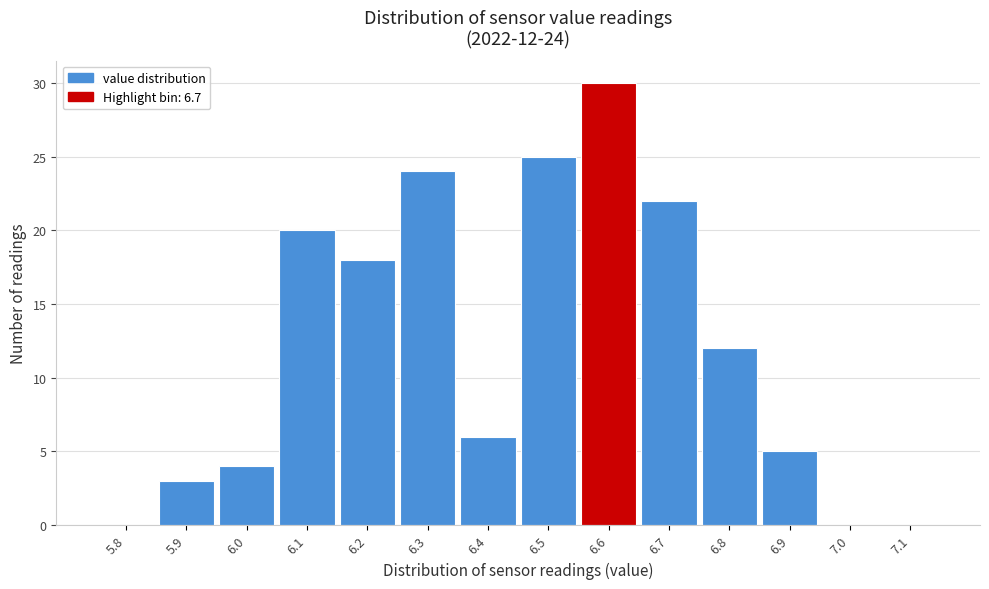

Reading left to right, what are all the values shown in this chart?

5.8=0	5.9=3	6.0=4	6.1=20	6.2=18	6.3=24	6.4=6	6.5=25	6.6=30	6.7=22	6.8=12	6.9=5	7.0=0	7.1=0